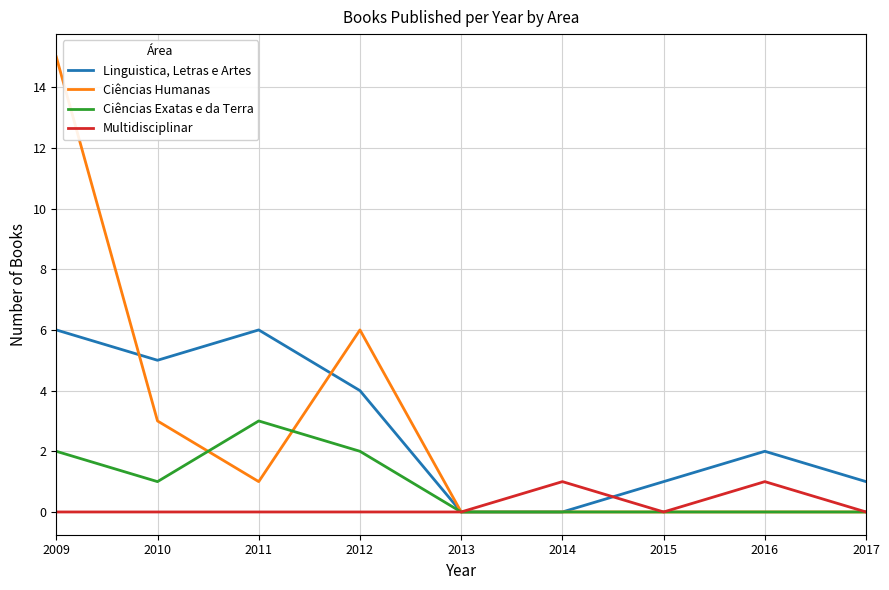

What are all the series names shown in the legend?

Linguistica, Letras e Artes, Ciências Humanas, Ciências Exatas e da Terra, Multidisciplinar